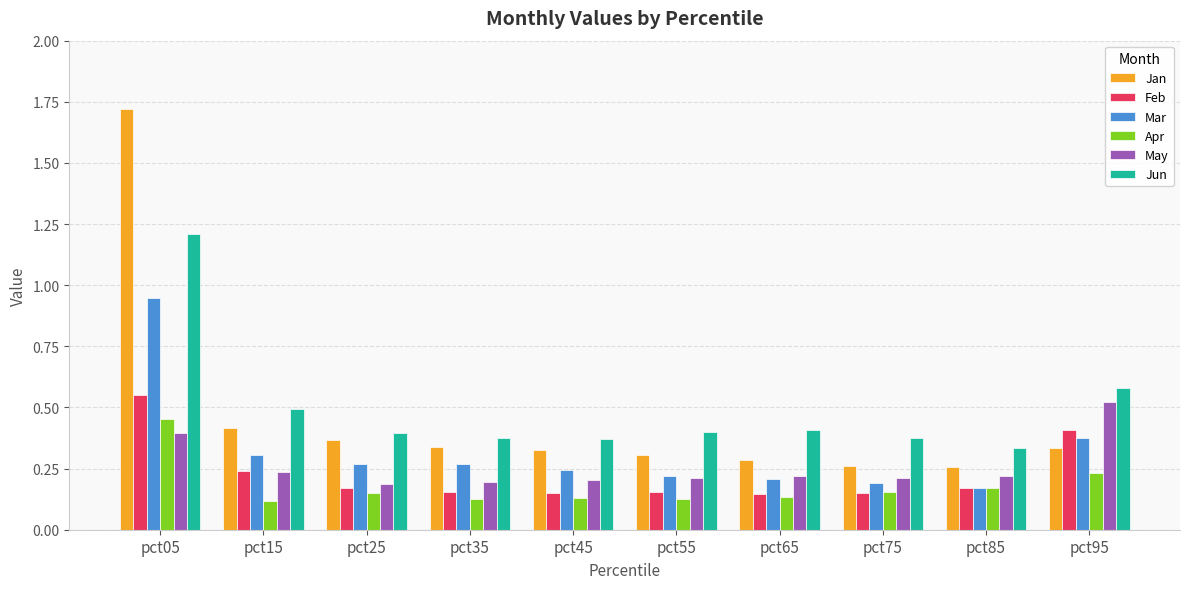

How many distinct data groups are displayed?

6